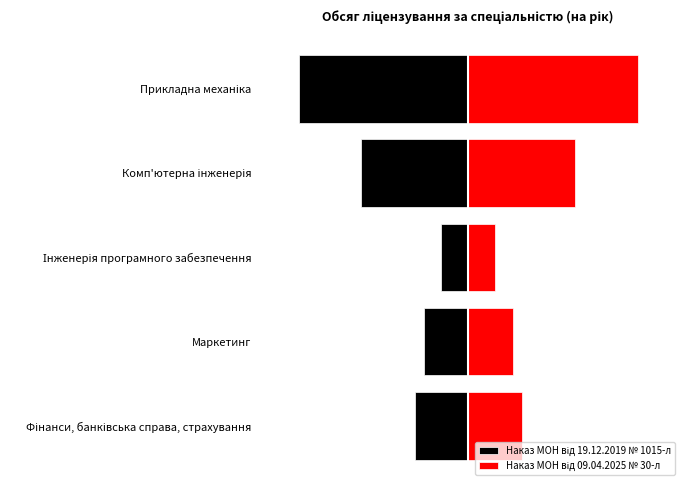

Rank the series by their maximum value, from lowest to highest.

Наказ МОН від 19.12.2019 № 1015-л, Наказ МОН від 09.04.2025 № 30-л